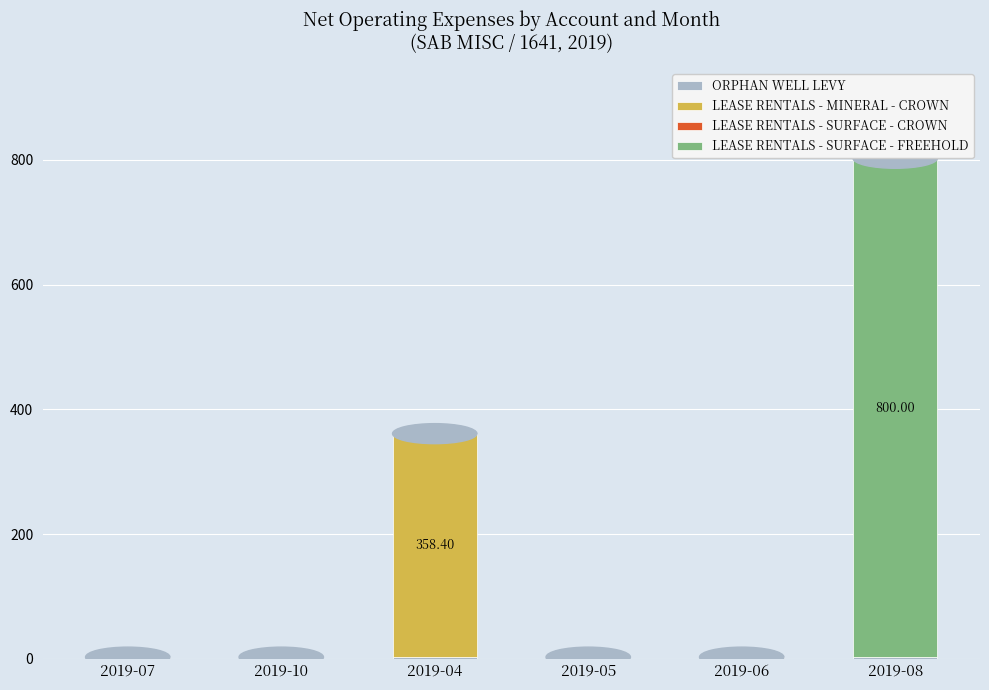

How many bars are there in each group?

4